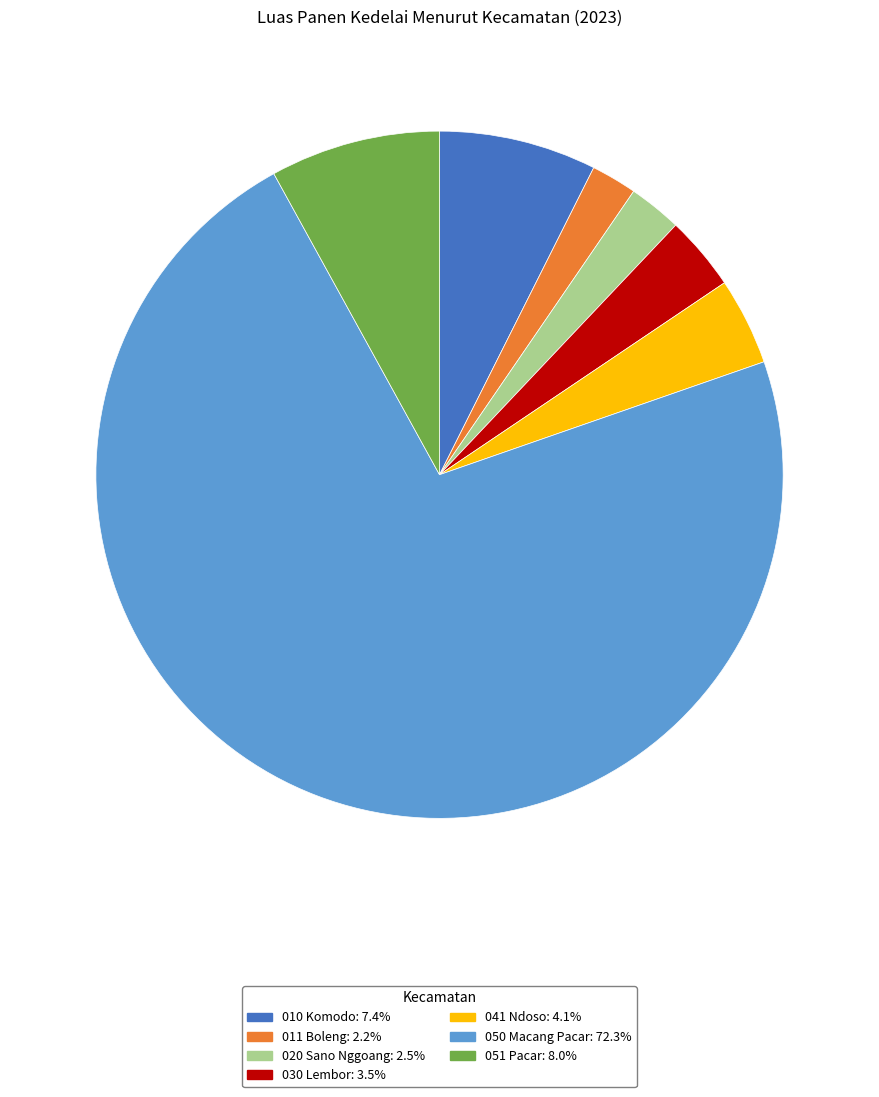

Is the sum of 041 Ndoso and 051 Pacar greater than half?

No